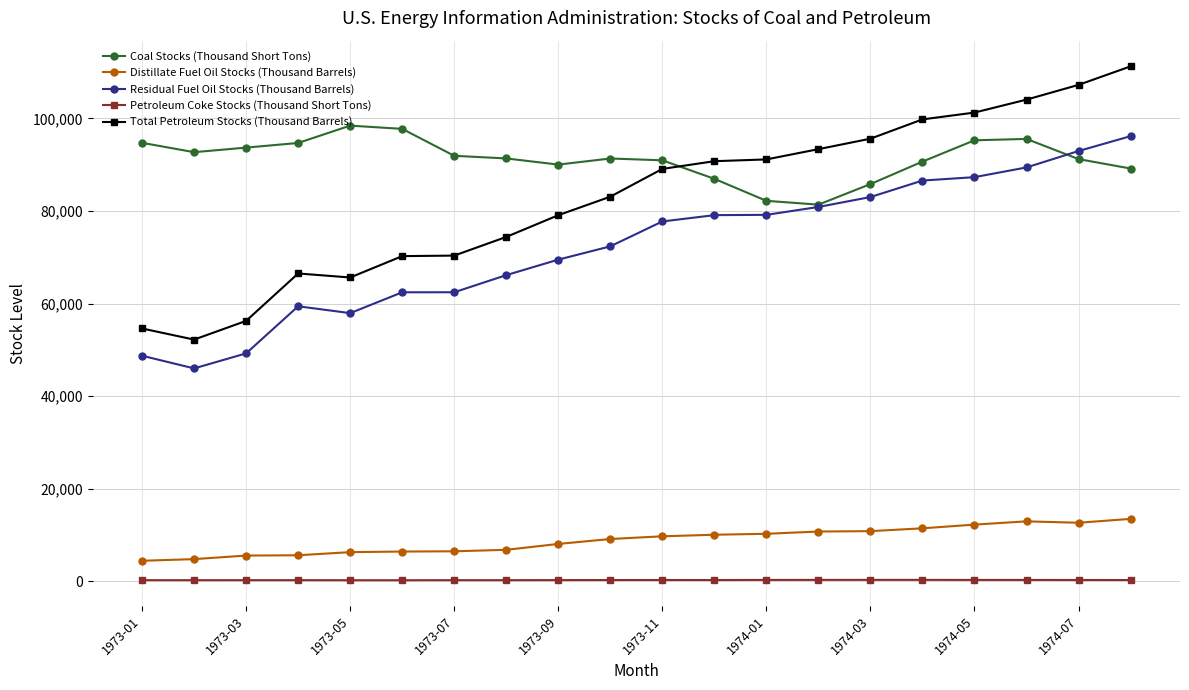

Which series has the largest total across all categories?

Coal Stocks (Thousand Short Tons)